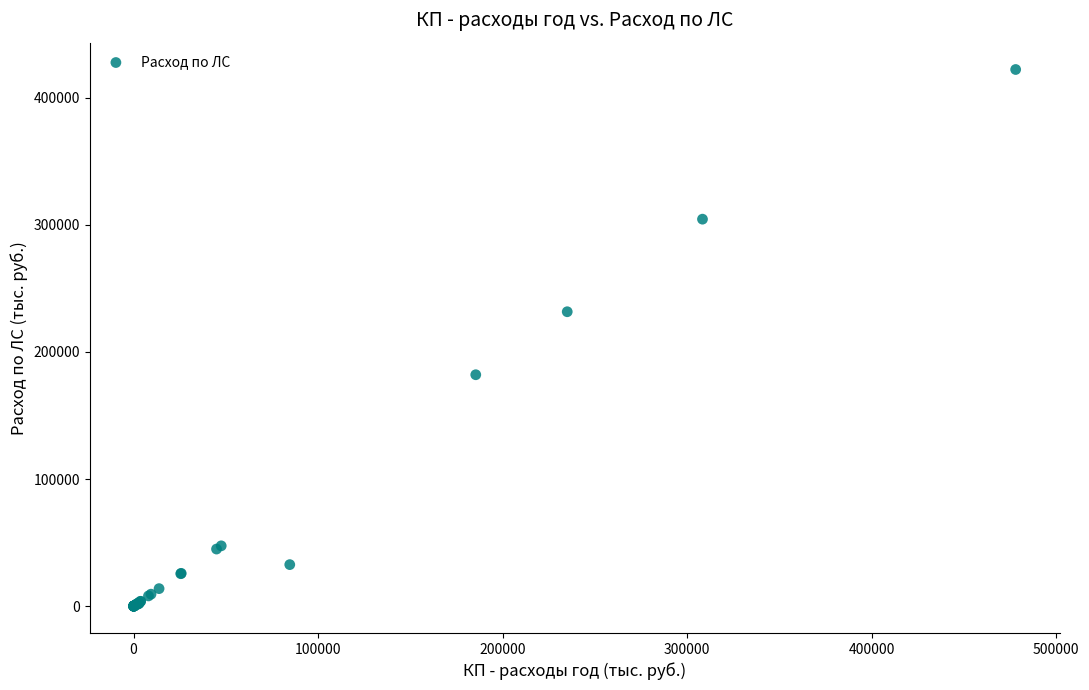

What Y value in the scatter plot is closest to 211119?

231642.9